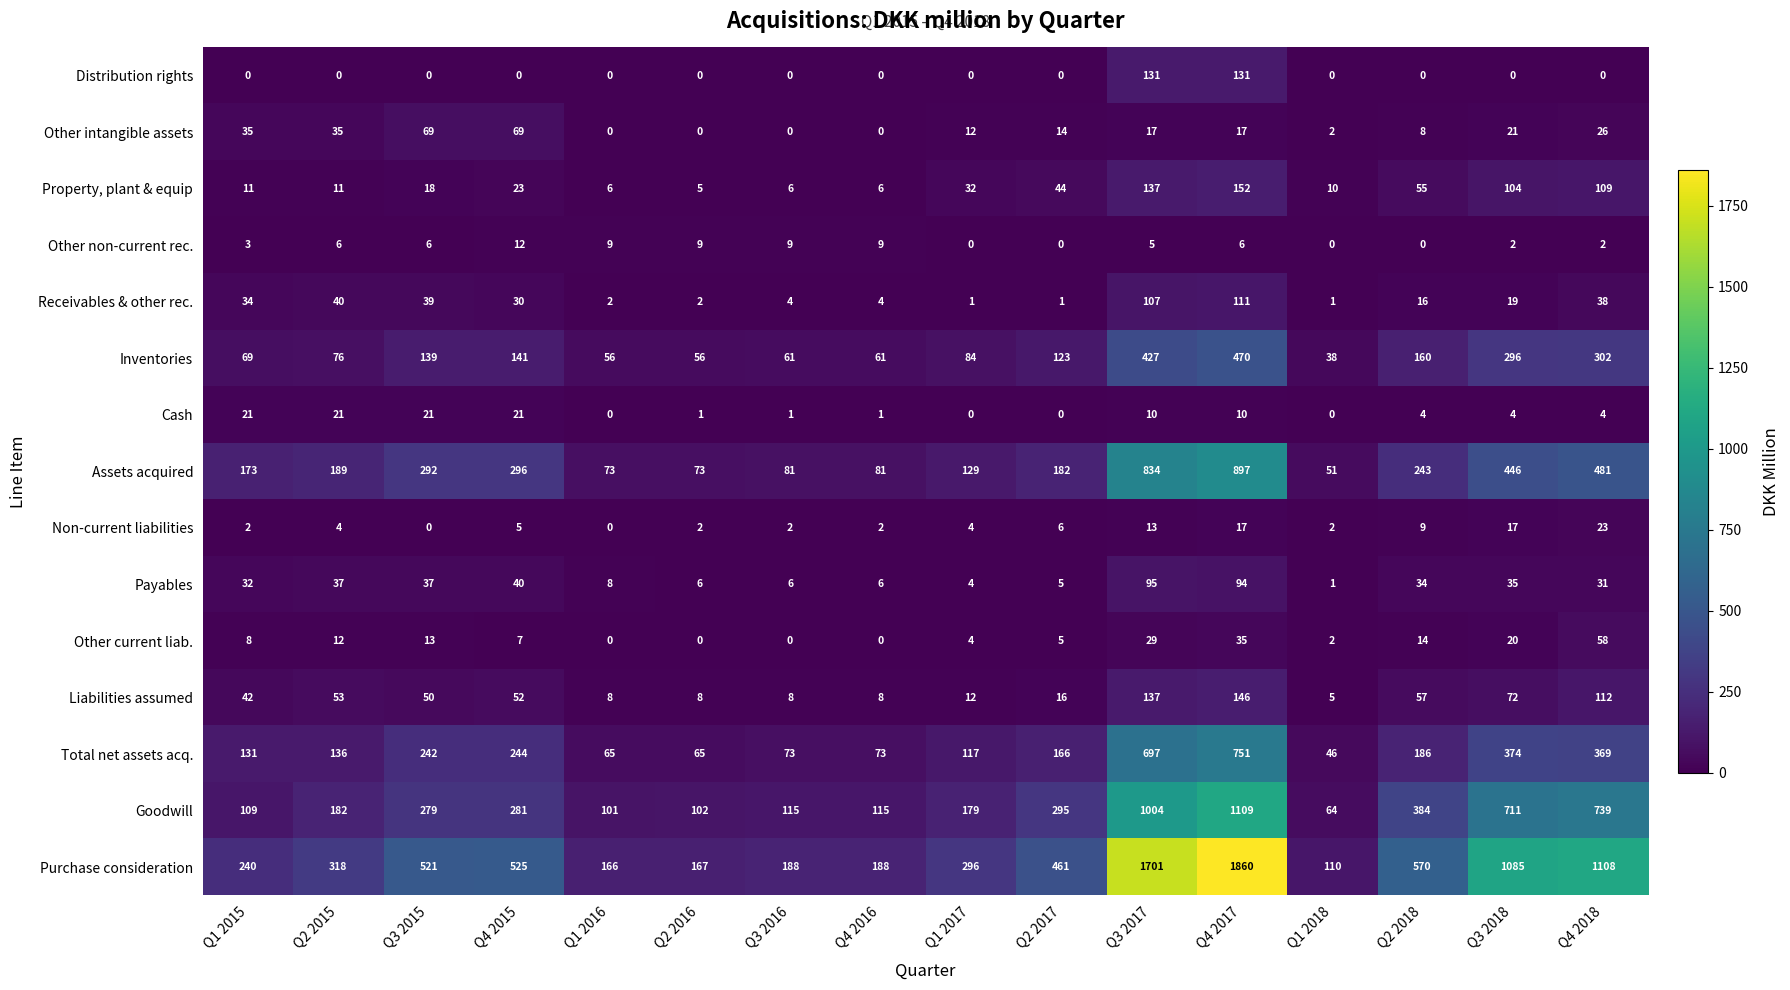

Count the number of data series in this chart.

15